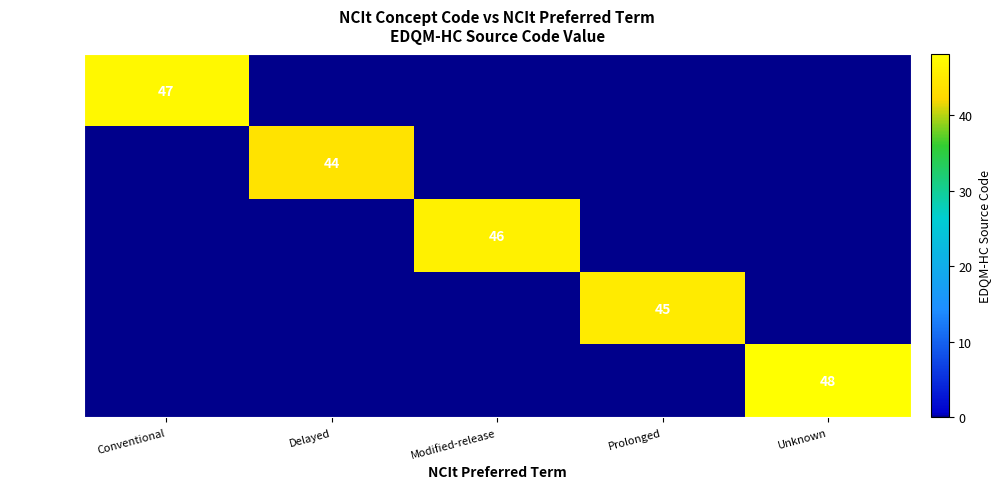

What is the highest value of the C150002 series?

48